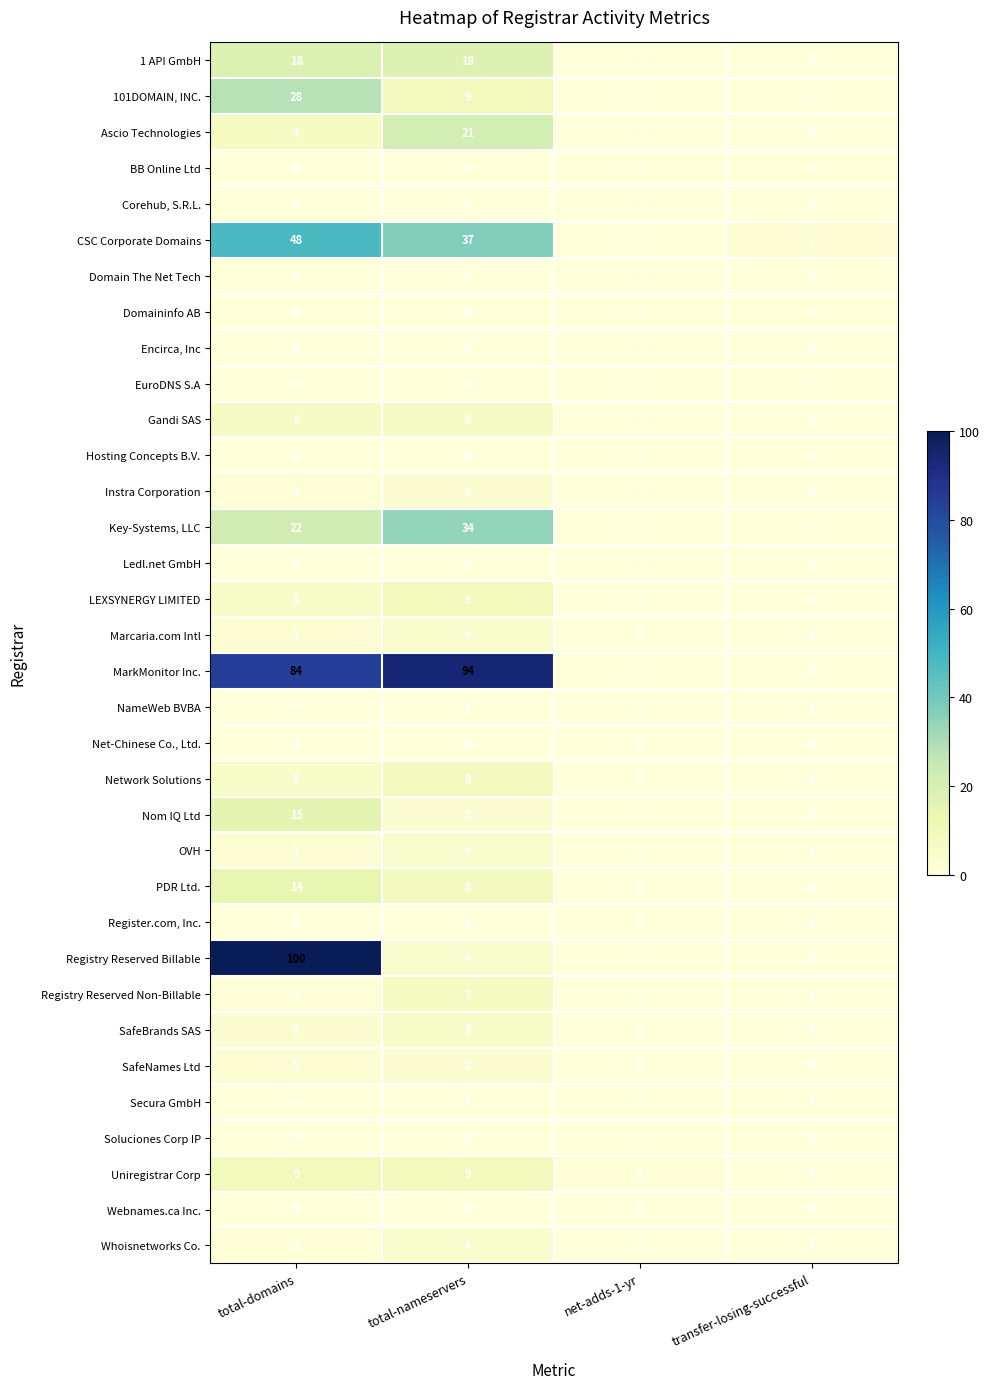

At which category is the sum across all series the highest?

total-domains